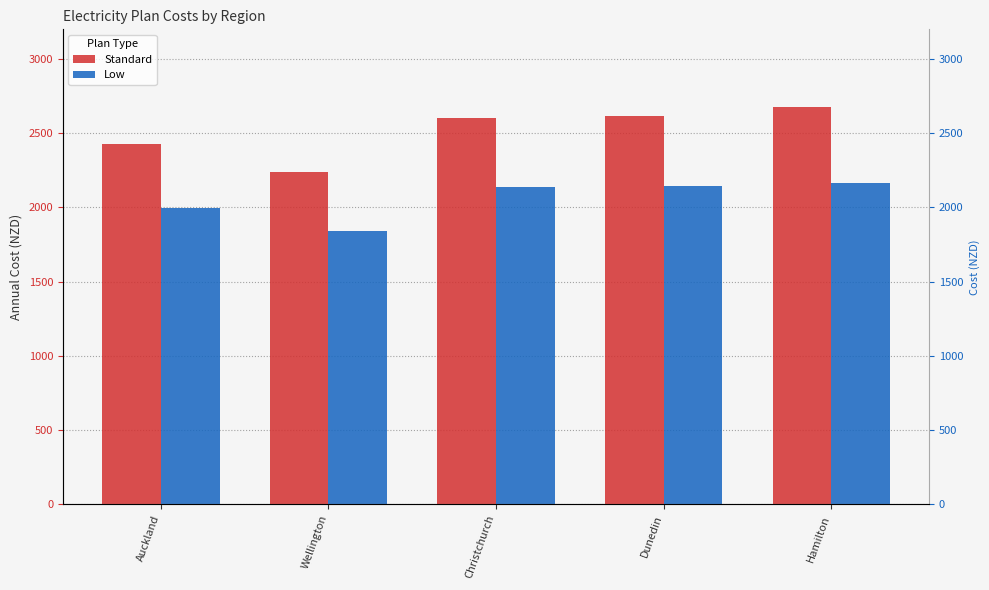

What is the smallest value displayed?

1843.1